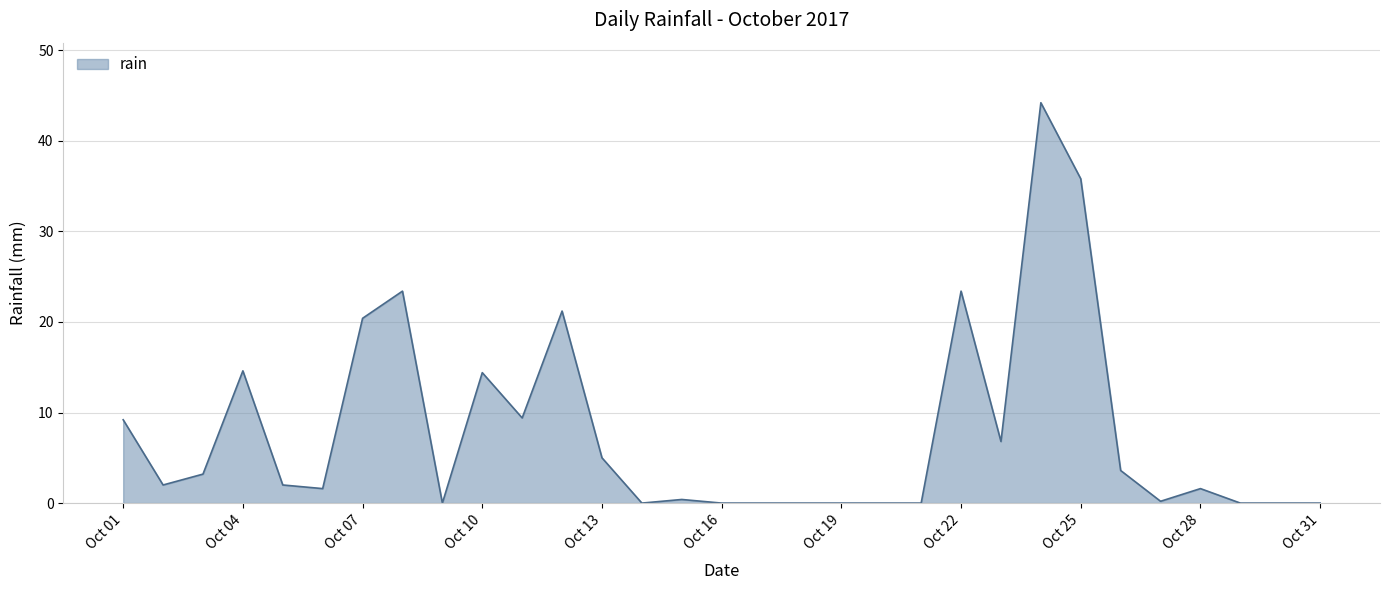

What is the maximum value shown in the chart?

44.2